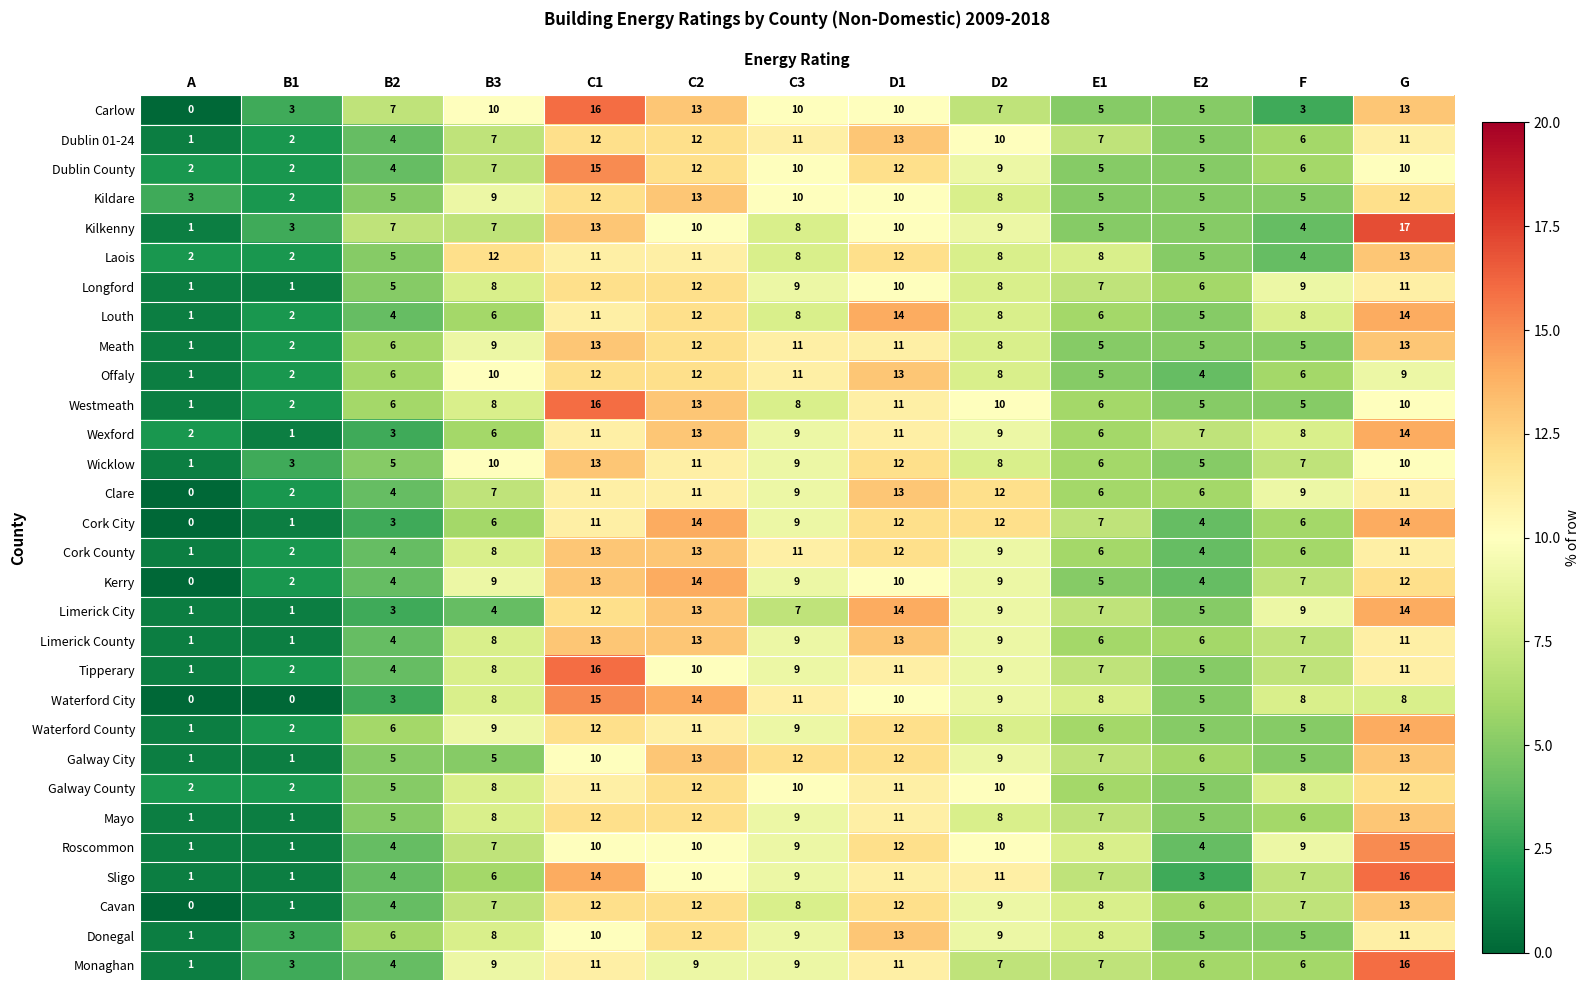

What is the sum of all Cork County values?

100